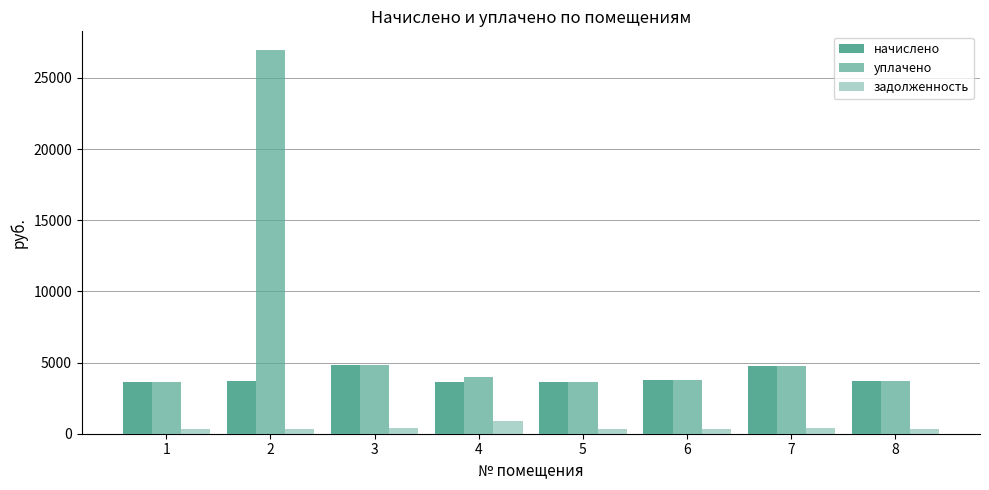

True or false: задолженность has a value of 304.8 at 1.

True